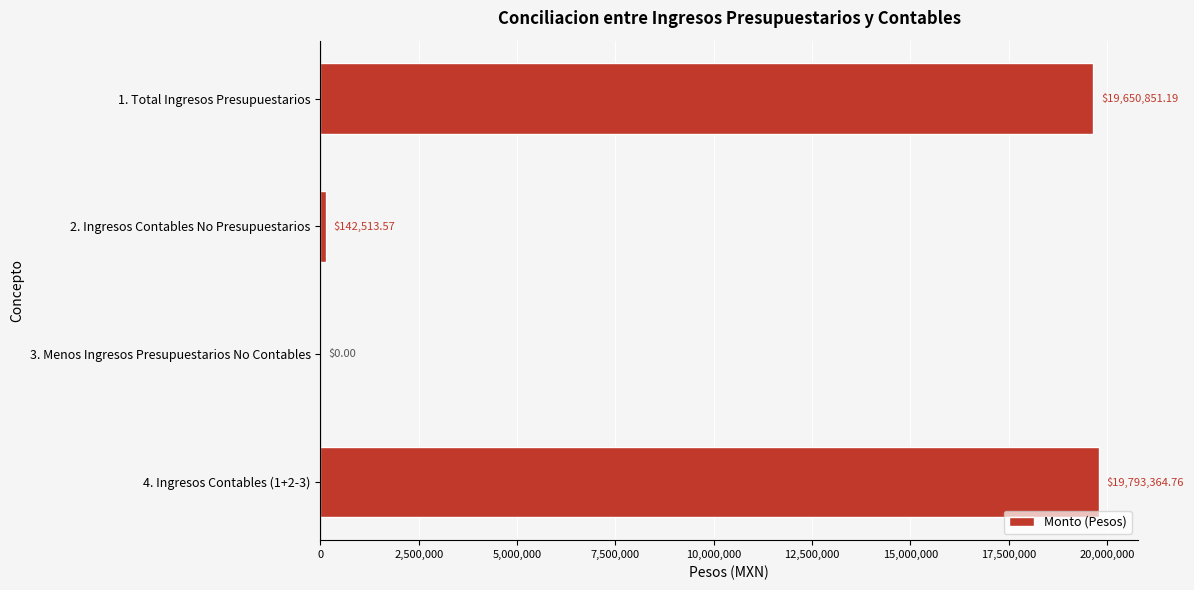

What is the change in value from 1. Total Ingresos Presupuestarios to 4. Ingresos Contables (1+2-3)?

+142513.6